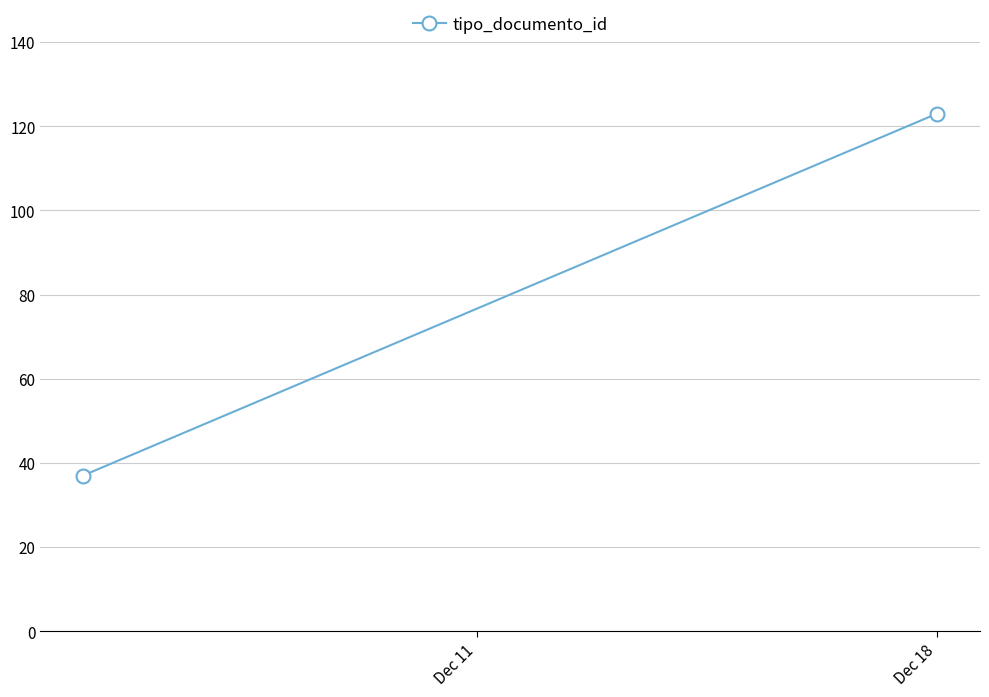

Rank the categories by value from lowest to highest.

Dec 11, Dec 18